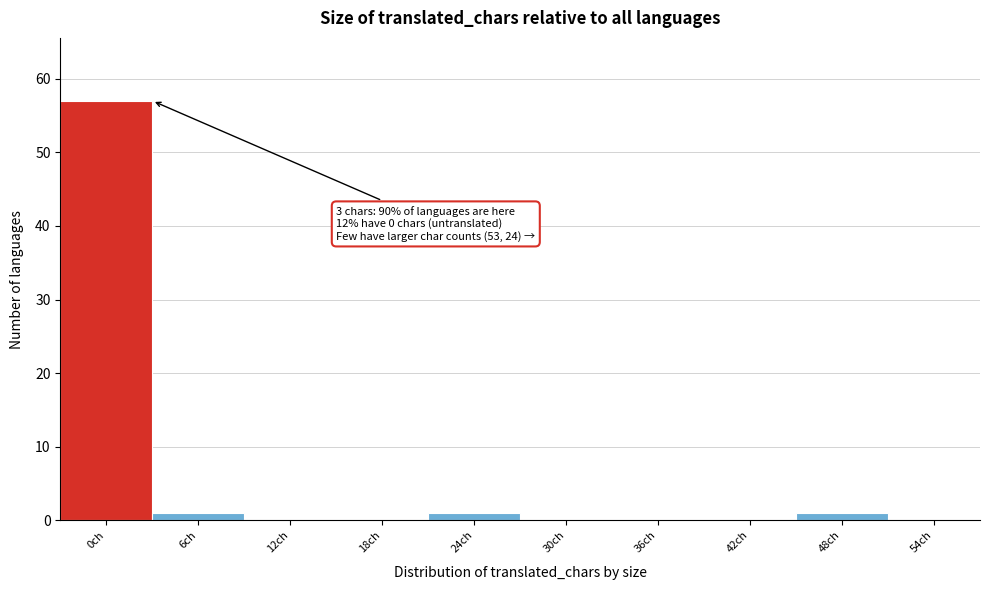

Reading left to right, list all the values displayed in this chart.

0ch=57	6ch=1	12ch=0	18ch=0	24ch=1	30ch=0	36ch=0	42ch=0	48ch=1	54ch=0